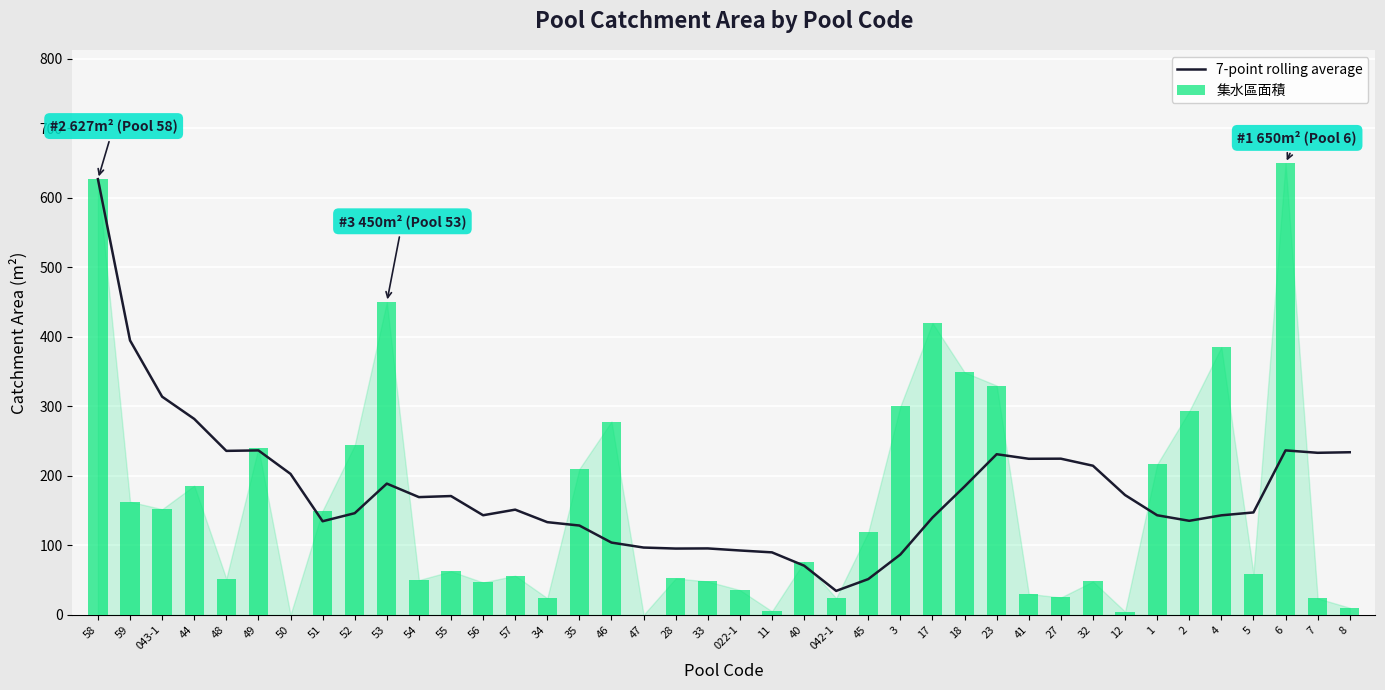

Reading right to left, list all the values displayed in this chart.

234.0	233.2	236.7	147.4	143.2	135.3	143.3	172.4	214.6	224.7	224.6	231.1	184.7	140.0	86.8	51.5	34.5	70.8	89.9	92.6	95.6	95.4	96.8	104.0	128.5	133.4	151.4	143.3	171.0	169.4	188.9	146.3	134.7	202.8	236.6	236.0	282.0	313.9	394.9	627.0